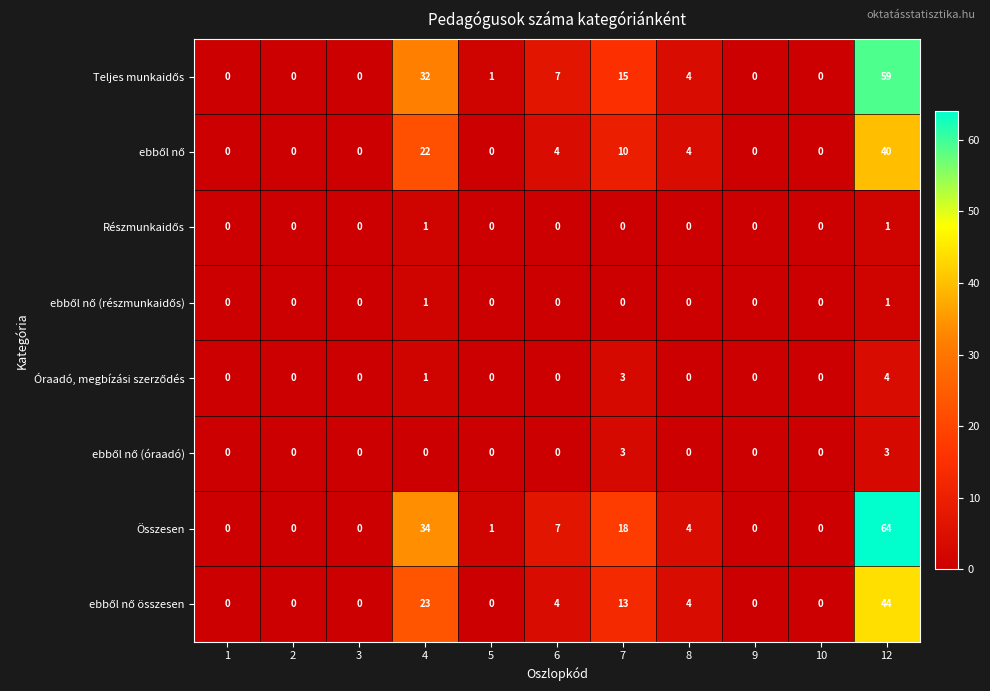

Which series has the largest range (max minus min)?

Összesen